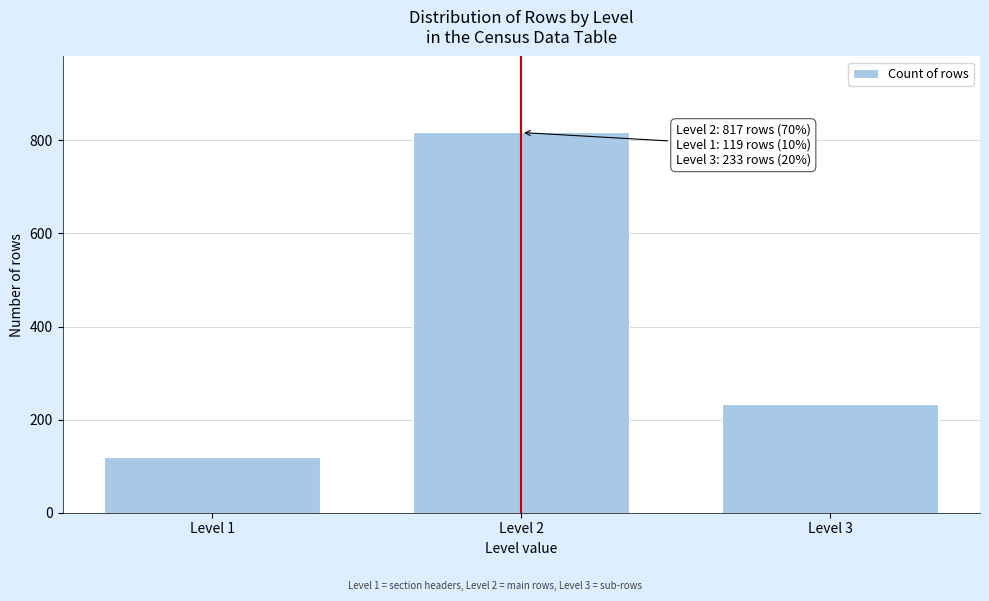

Reading right to left, what are all the values shown in this chart?

Level 3=233	Level 2=817	Level 1=119